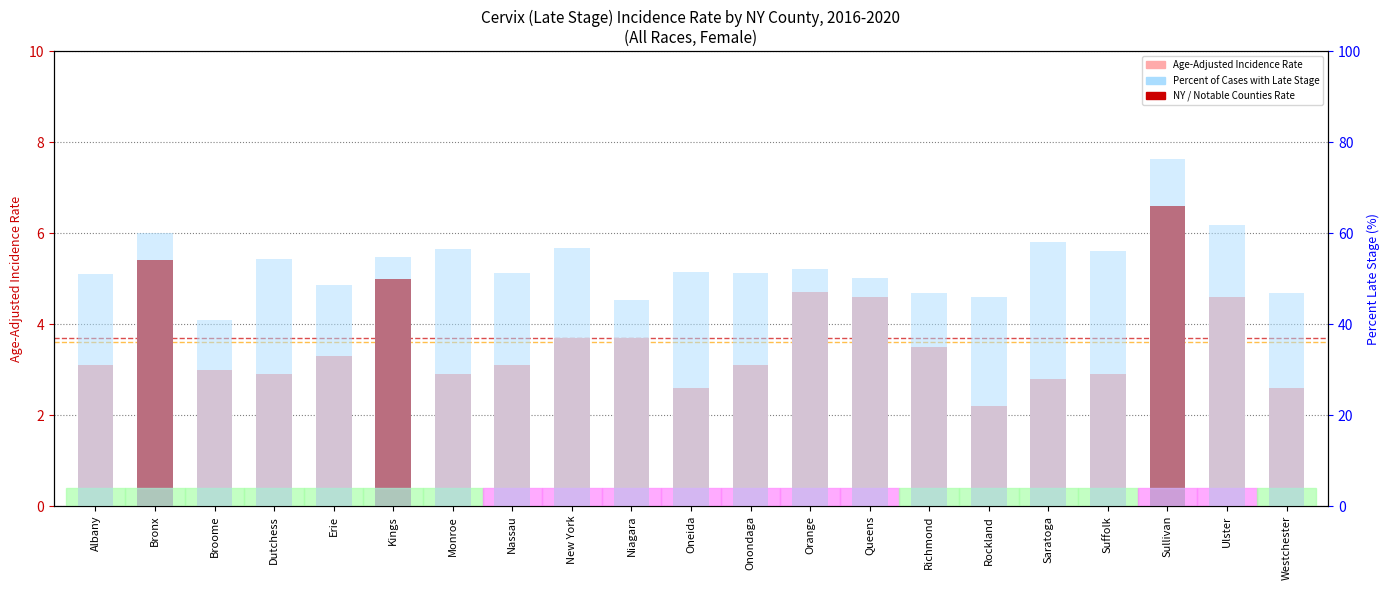

Count the number of categories in the chart.

21